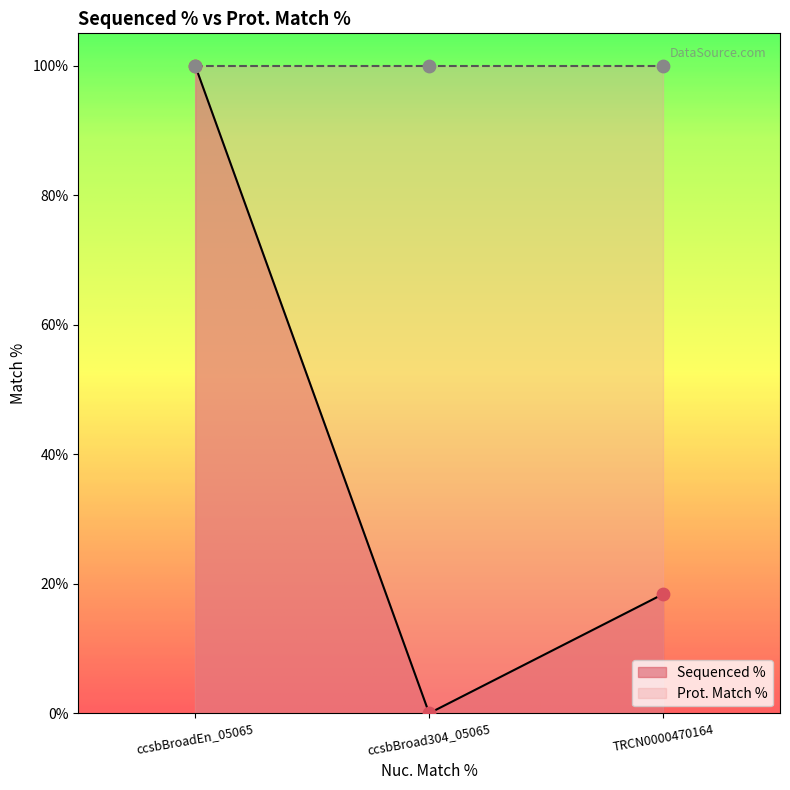

What is the change in value from ccsbBroadEn_05065 to ccsbBroad304_05065?

-100.0